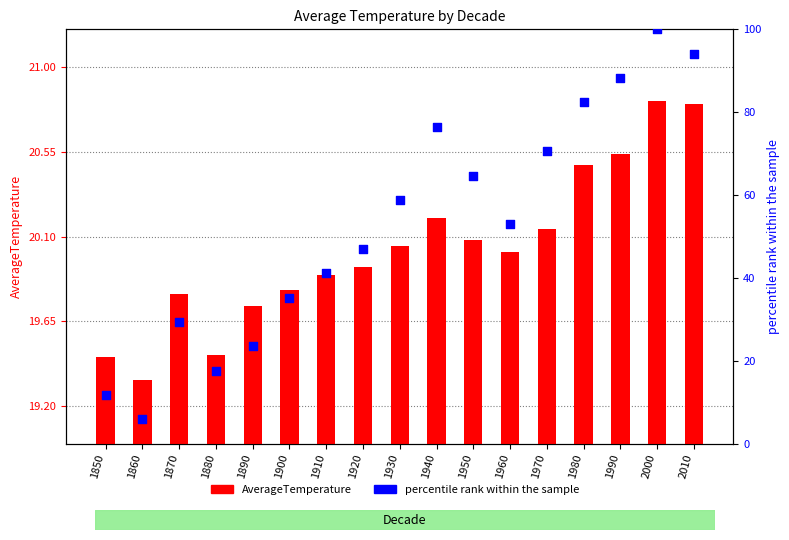

Which series reaches the maximum Y coordinate?

percentile rank within the sample